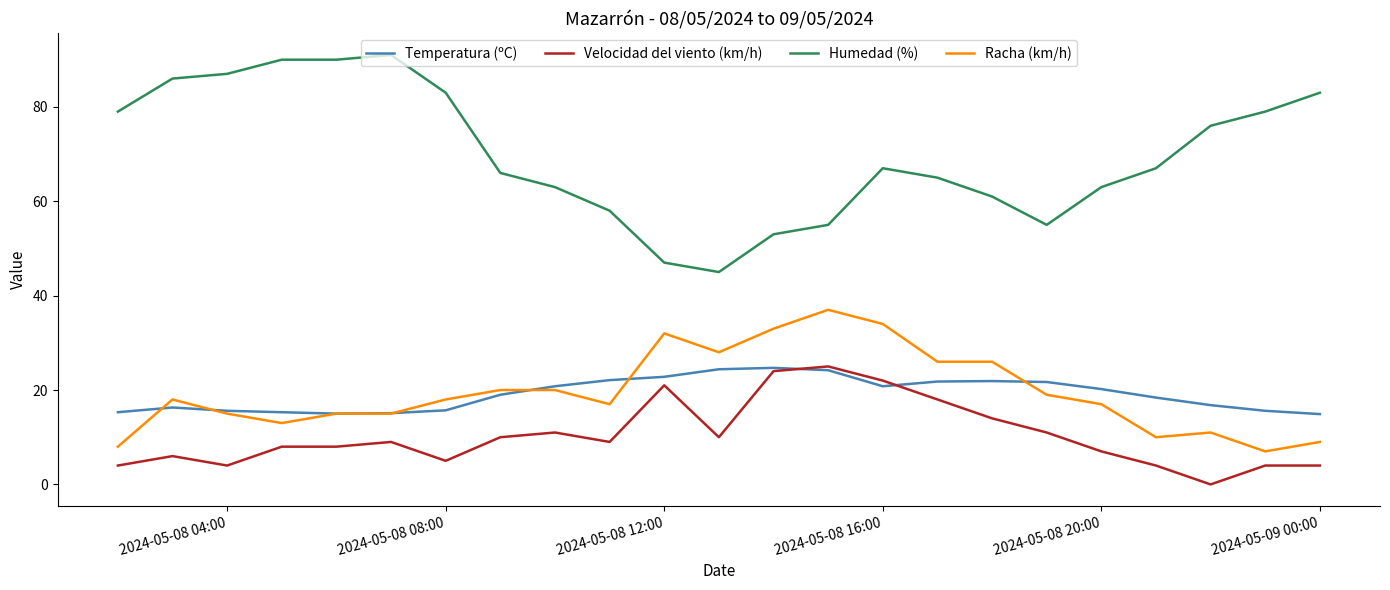

Which series has the largest total across all categories?

Humedad (%)